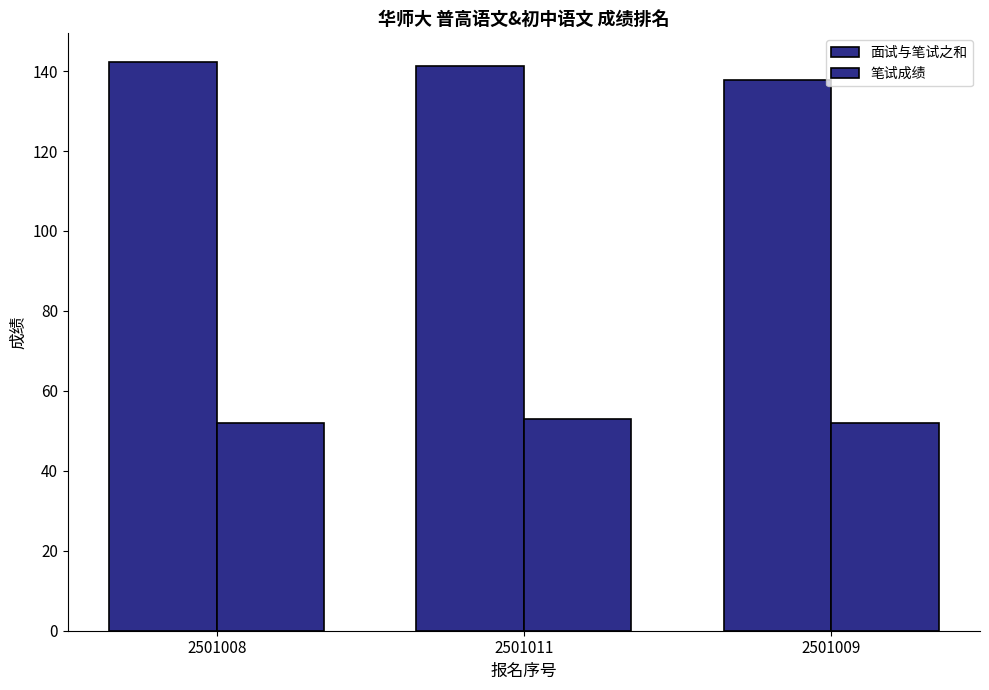

At which category does the chart reach its minimum across all series?

2501008